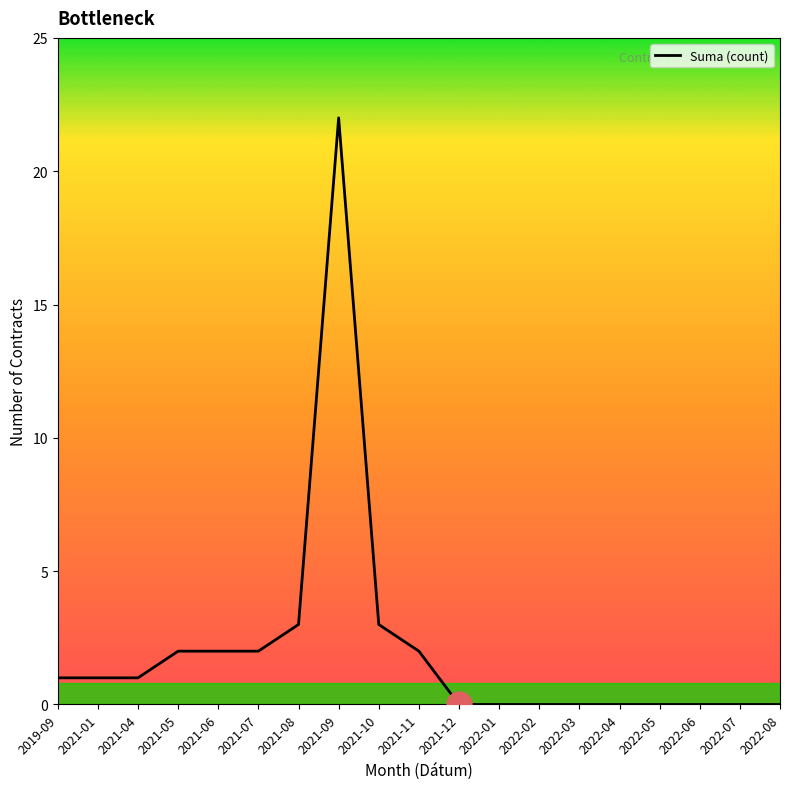

The value at 2022-04 is 12. True or false?

False